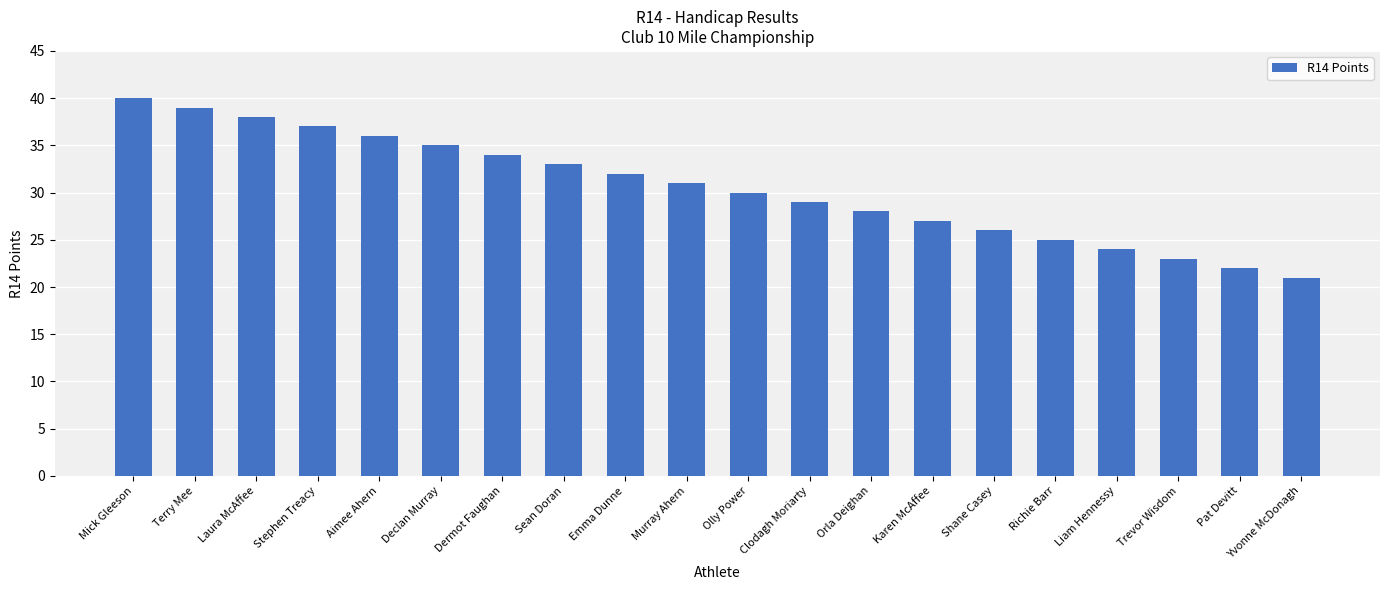

Reading left to right, what are all the values shown in this chart?

Mick Gleeson=40	Terry Mee=39	Laura McAffee=38	Stephen Treacy=37	Aimee Ahern=36	Declan Murray=35	Dermot Faughan=34	Sean Doran=33	Emma Dunne=32	Murray Ahern=31	Olly Power=30	Clodagh Moriarty=29	Orla Deighan=28	Karen McAffee=27	Shane Casey=26	Richie Barr=25	Liam Hennessy=24	Trevor Wisdom=23	Pat Devitt=22	Yvonne McDonagh=21